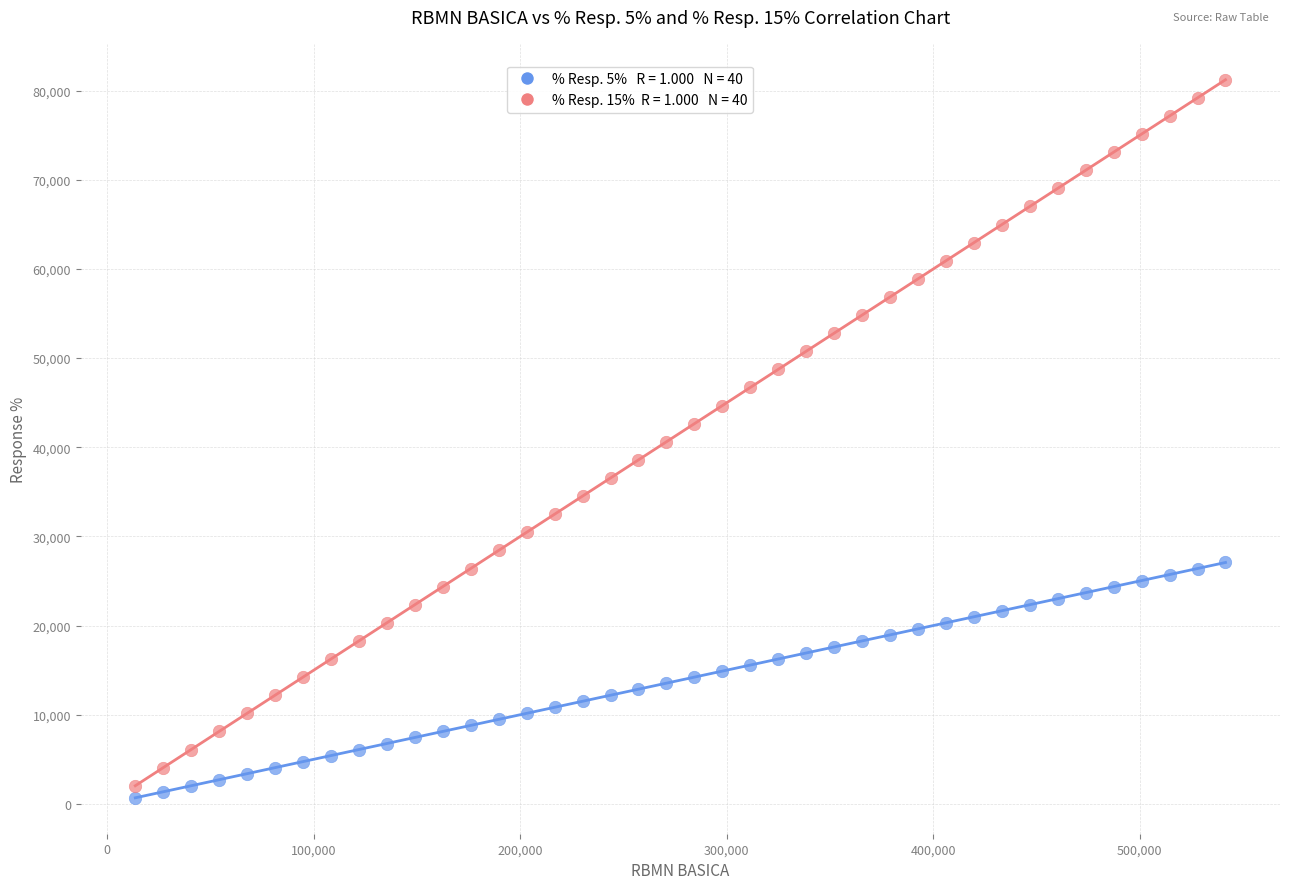

Across all data points, what is the range of Y values (max minus min)?

80547